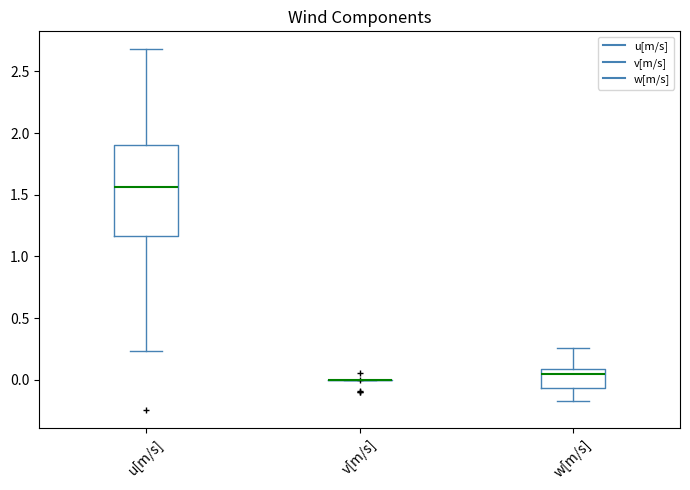

Comparing the boxes themselves (not the whiskers), which one is the tallest?

u[m/s]